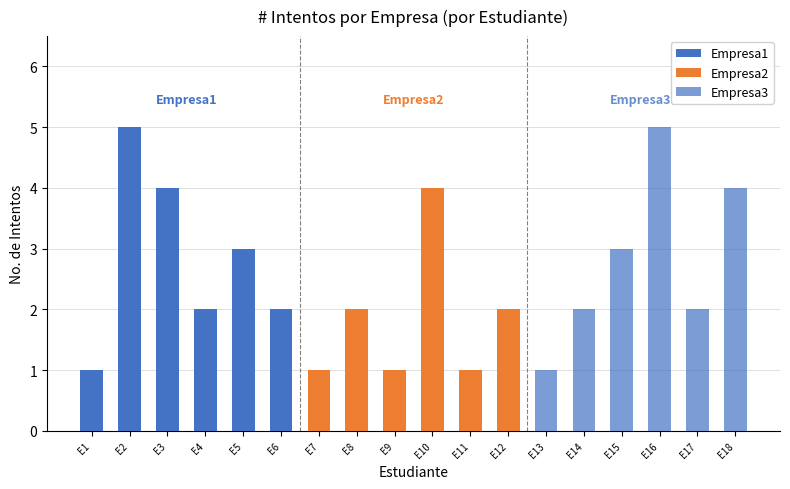

Reading left to right, list all the values displayed in this chart.

Empresa1: 1	5	4	2	3	2
Empresa2: 1	2	1	4	1	2
Empresa3: 1	2	3	5	2	4